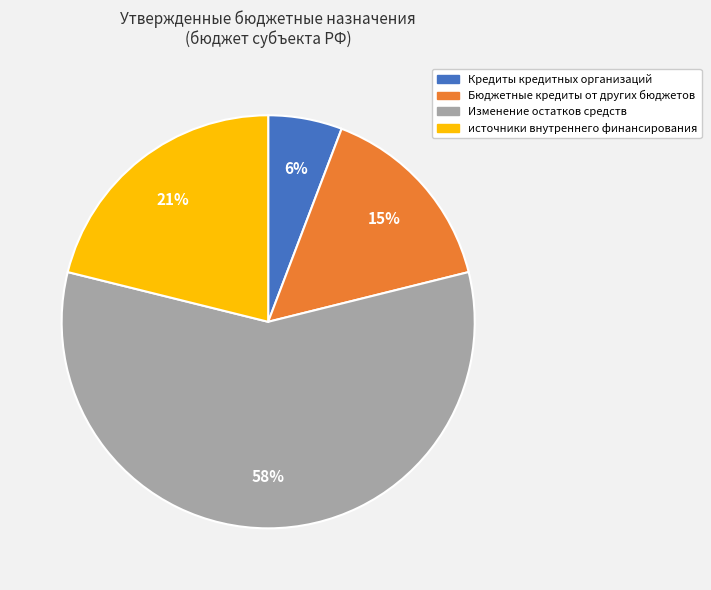

To the nearest percent, what is the average slice percentage?

25%